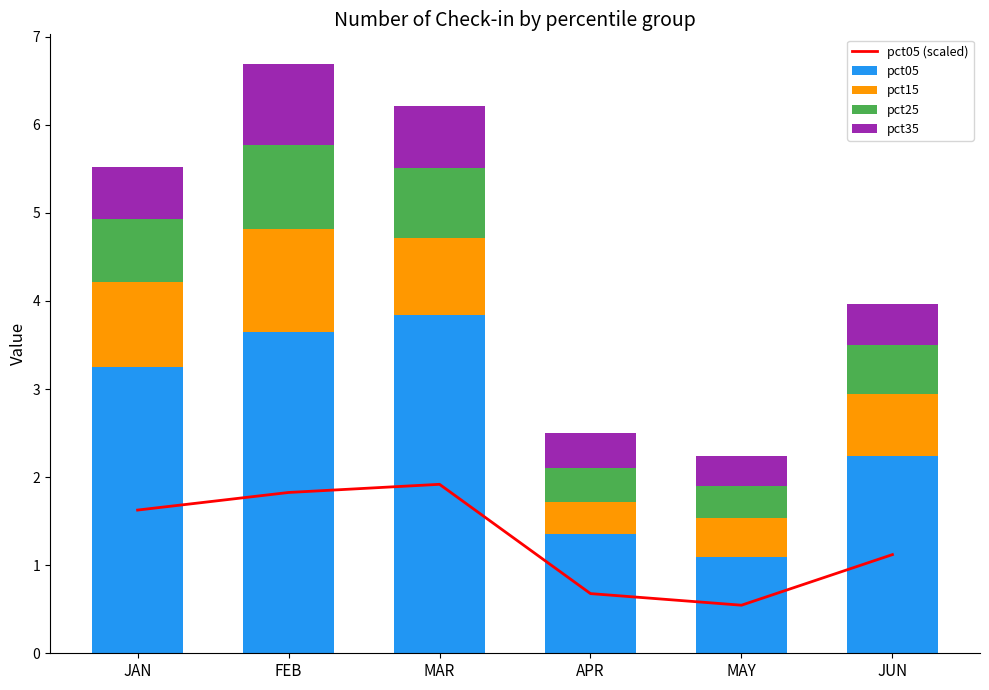

What is the sum of all pct05 (scaled) values?

7.7